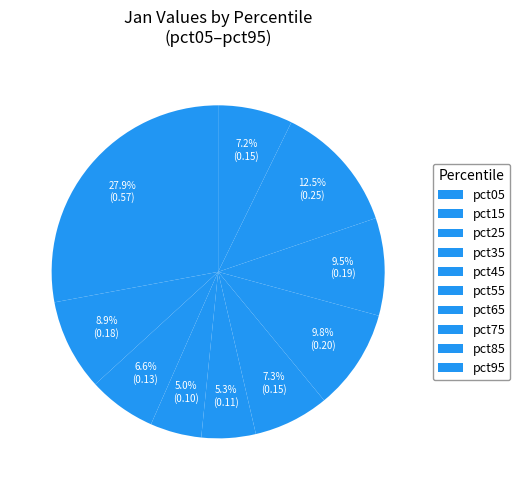

How many slices are in this pie chart?

10